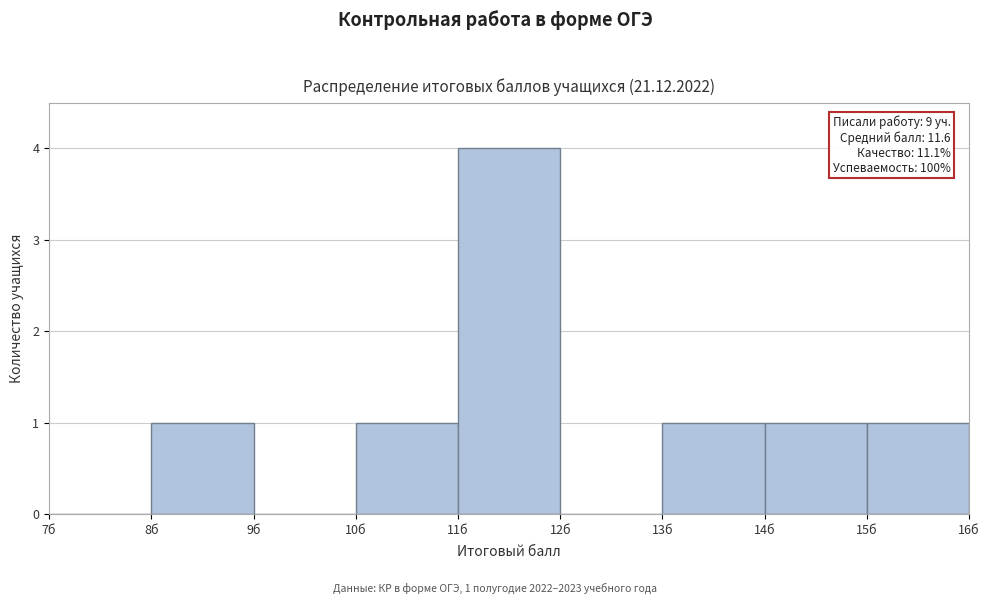

Which range on the x-axis has the tallest bar?

11 to 12